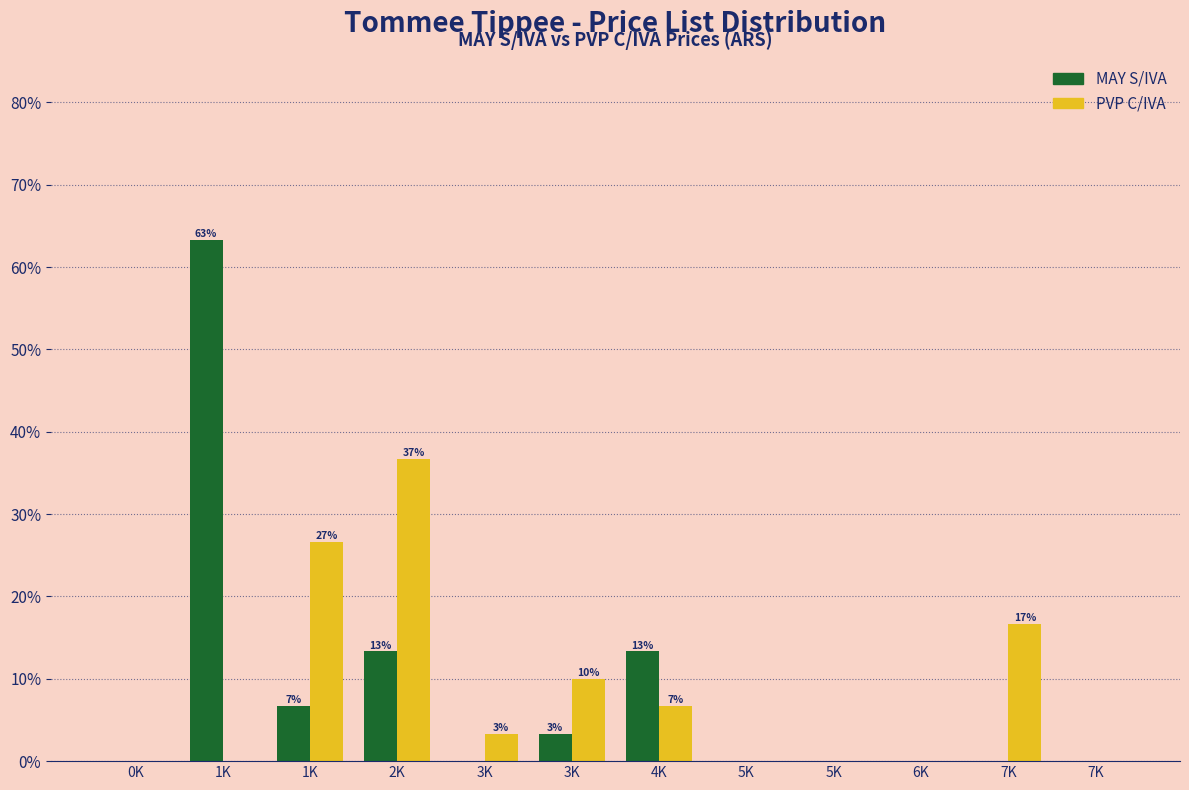

What are all the series names shown in the legend?

MAY S/IVA, PVP C/IVA